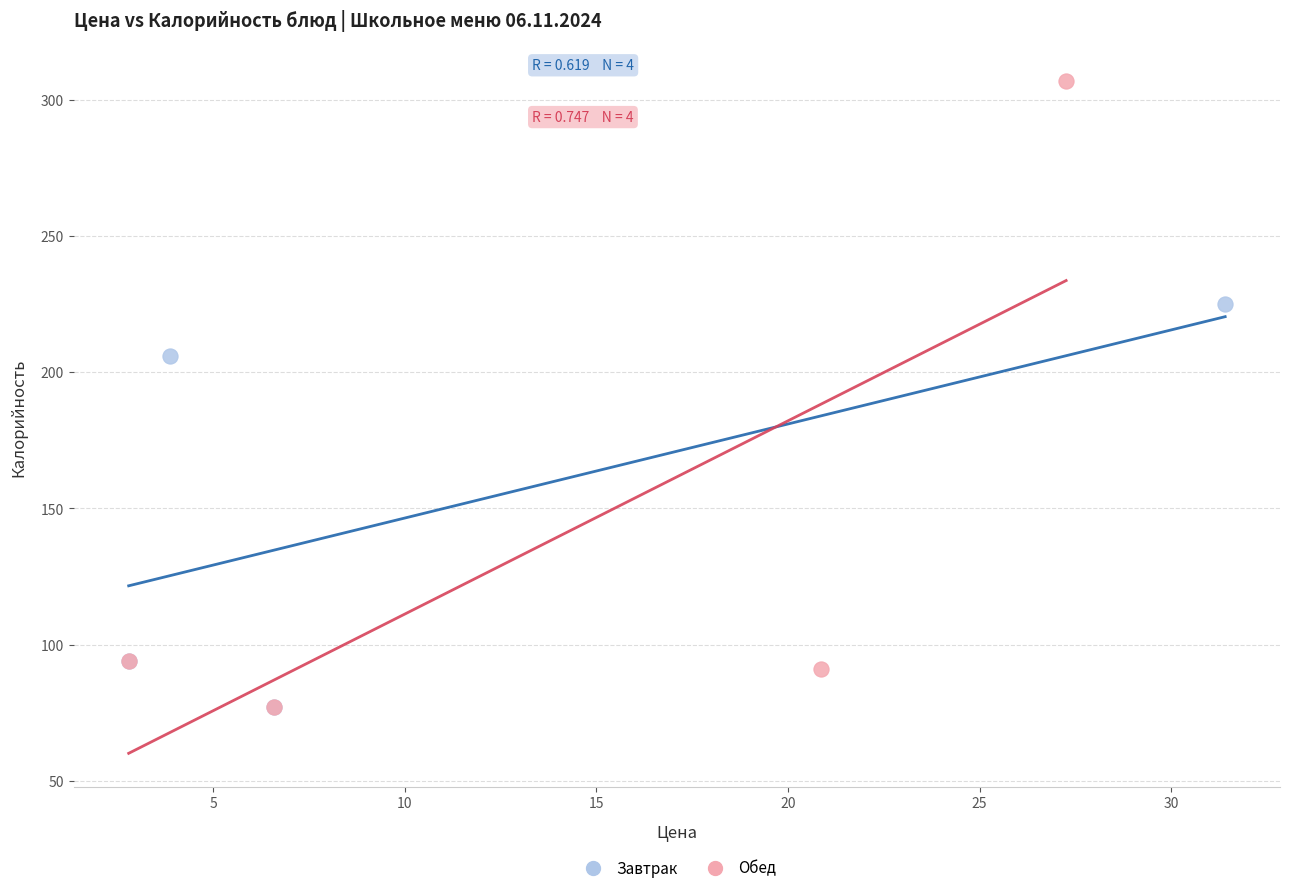

Which series has the widest spread of Y values?

Обед